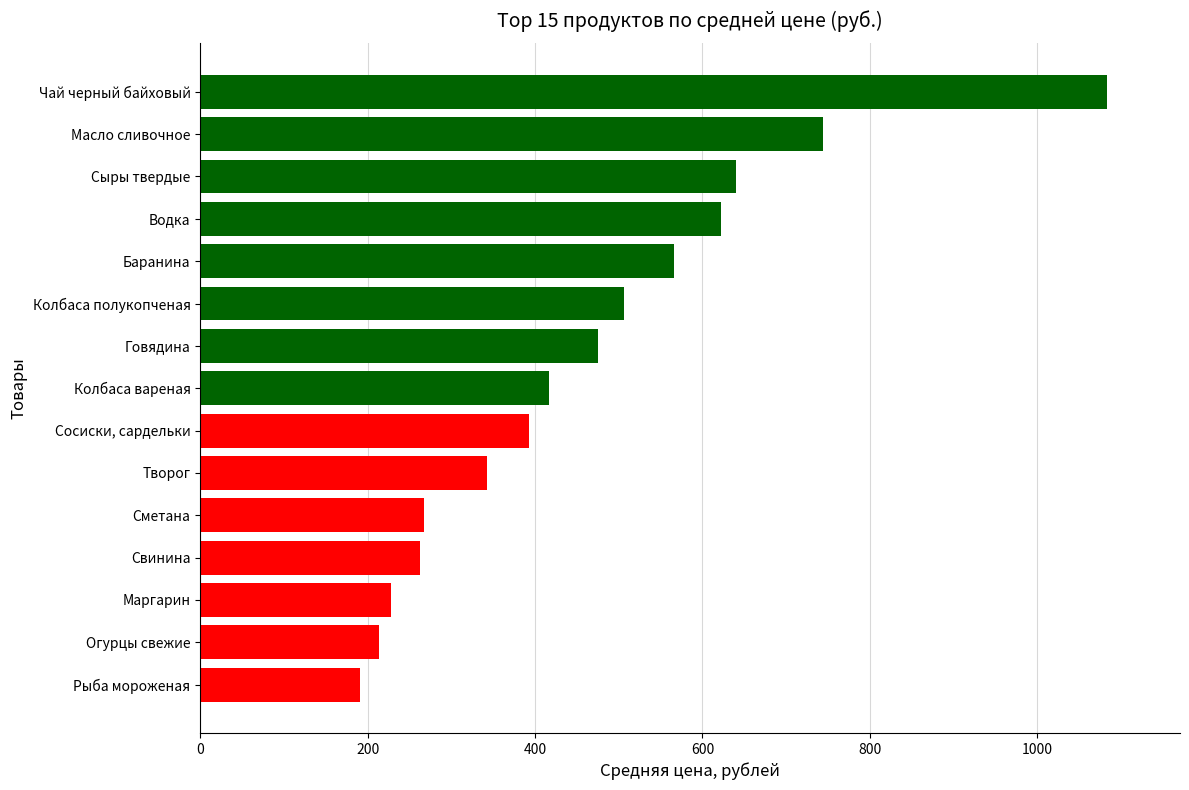

What is the difference between the maximum and second lowest values?

870.2